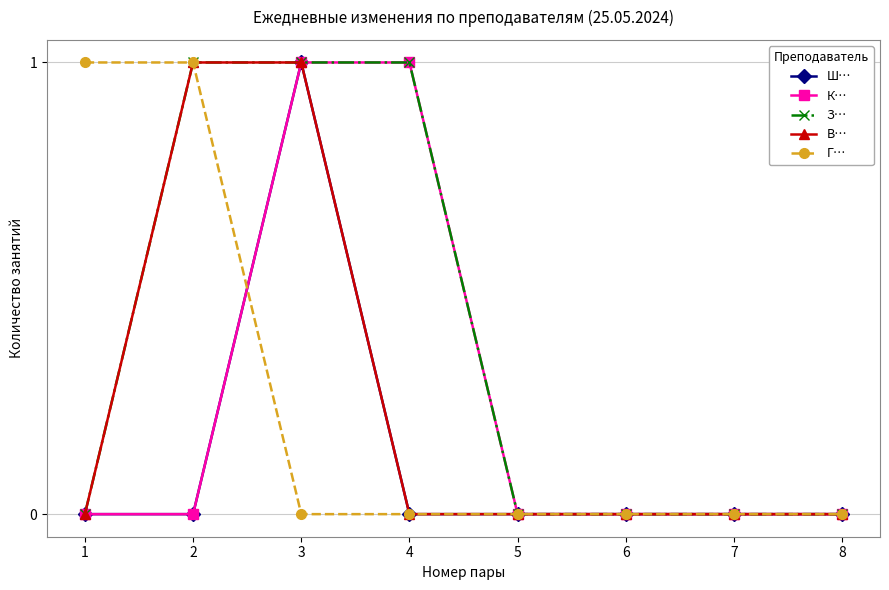

Reading right to left, list all the values displayed in this chart.

Ш…: 8=0	7=0	6=0	5=0	4=0	3=1	2=0	1=0
К…: 8=0	7=0	6=0	5=0	4=1	3=1	2=0	1=0
З…: 8=0	7=0	6=0	5=0	4=1	3=1	2=1	1=0
В…: 8=0	7=0	6=0	5=0	4=0	3=1	2=1	1=0
Г…: 8=0	7=0	6=0	5=0	4=0	3=0	2=1	1=1